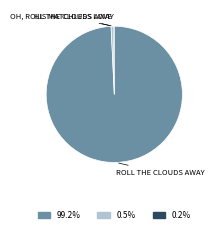

Is there any slice that represents more than half of the pie?

Yes